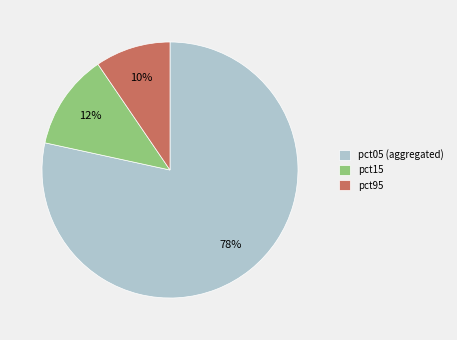

What percentage is the pct95 slice, to the nearest percent?

10%